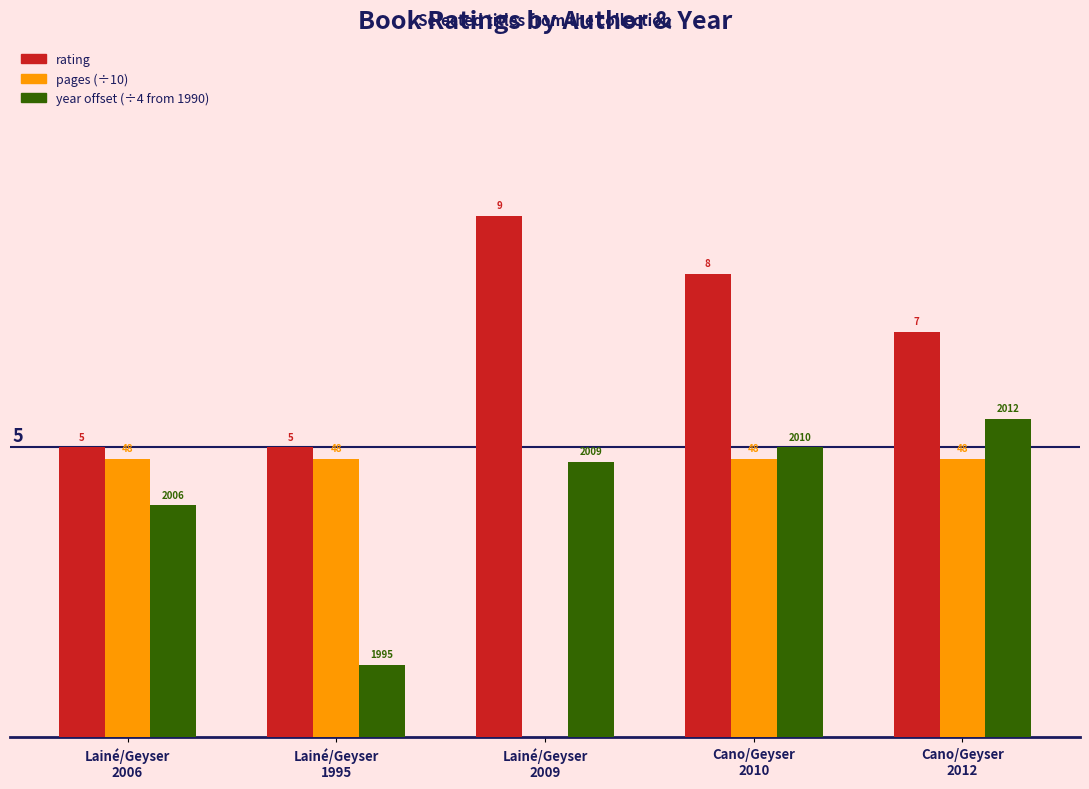

Between Cano/Geyser
2010 and Cano/Geyser
2012, which series saw the biggest shift?

rating